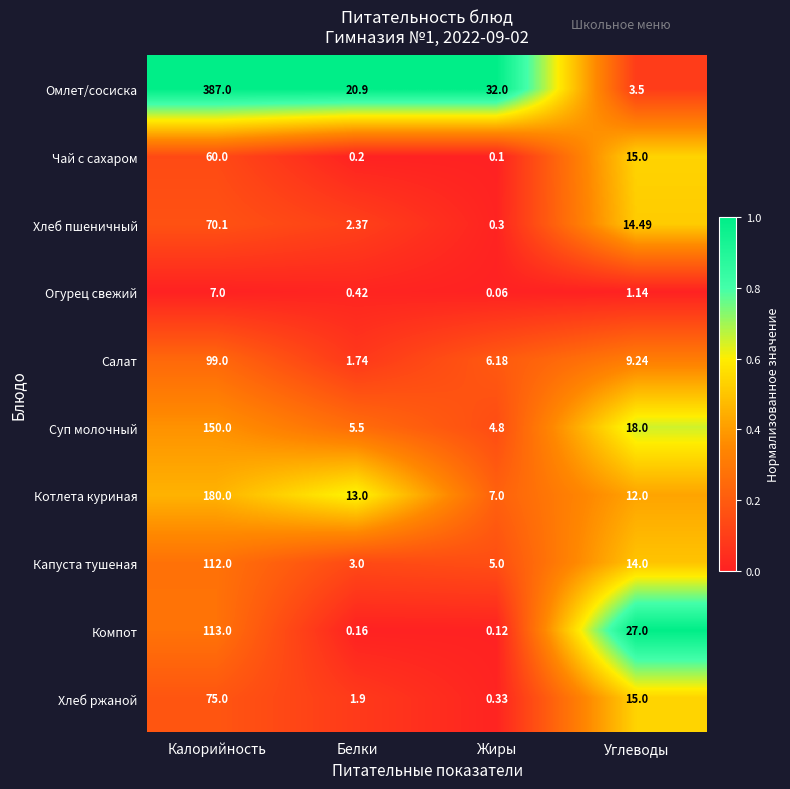

Which series has the largest range (max minus min)?

Омлет/сосиска